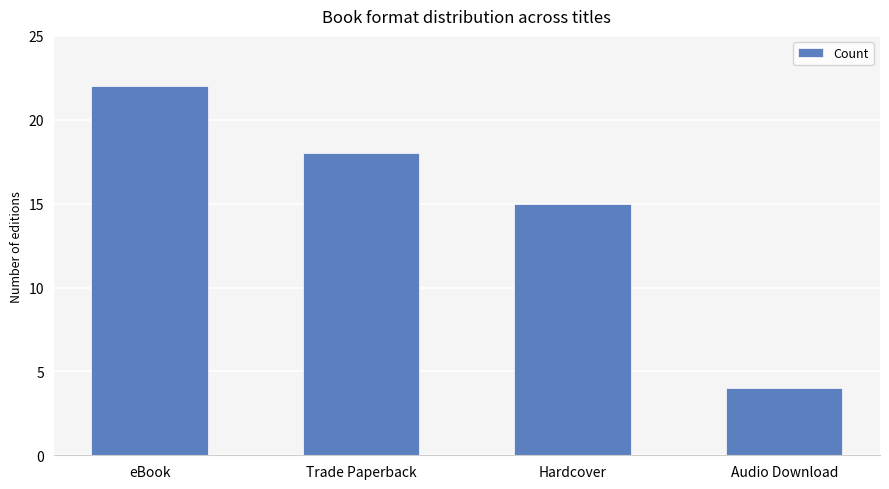

Reading left to right, list all the values displayed in this chart.

22	18	15	4